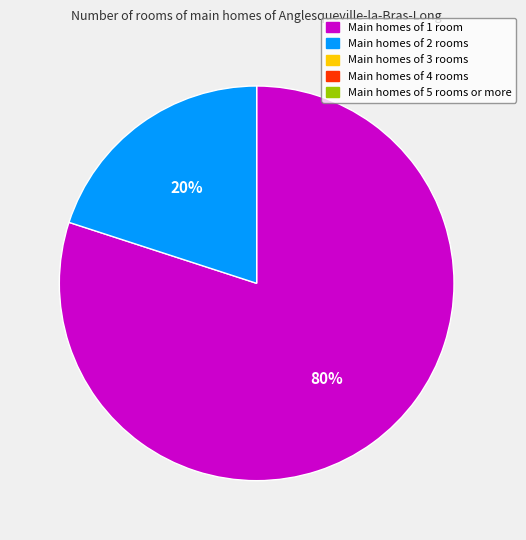

To the nearest percent, what is the average slice percentage?

50%